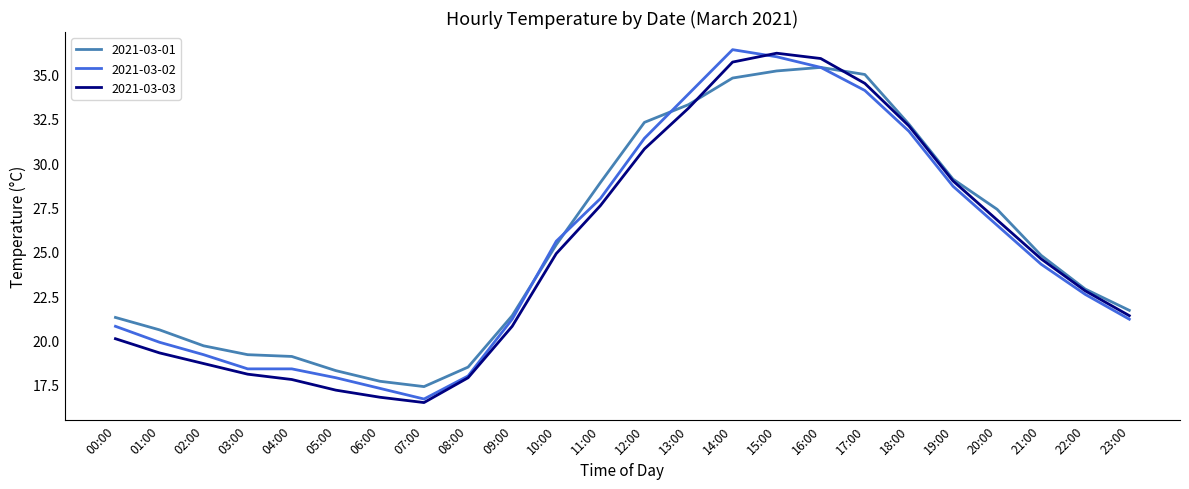

Is the value of 2021-03-01 at 05:00 greater than the value of 2021-03-02 at 05:00?

Yes